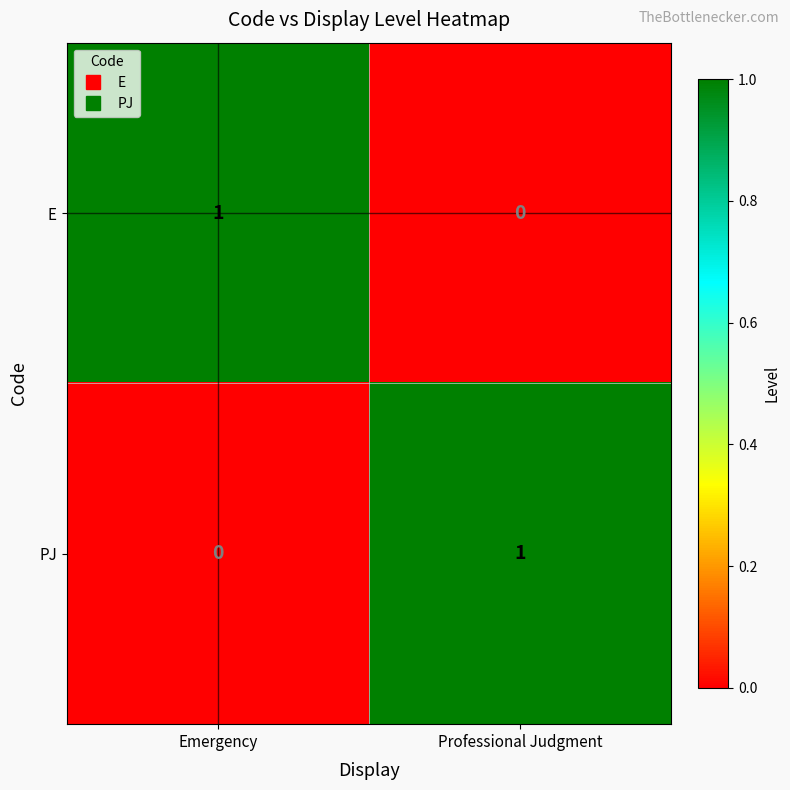

Reading left to right, what are all the values shown in this chart?

E: Emergency=1	Professional Judgment=0
PJ: Emergency=0	Professional Judgment=1